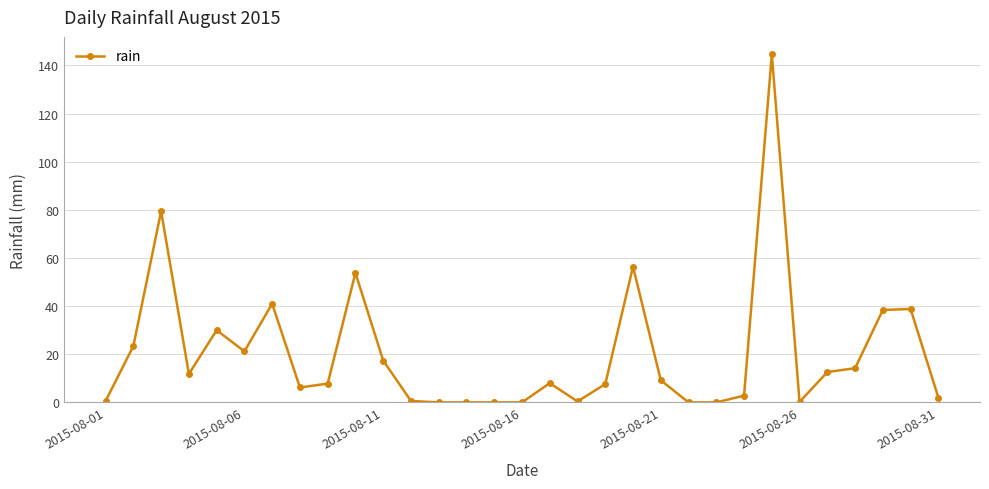

What is the value of the 7th point from the left?

41.0